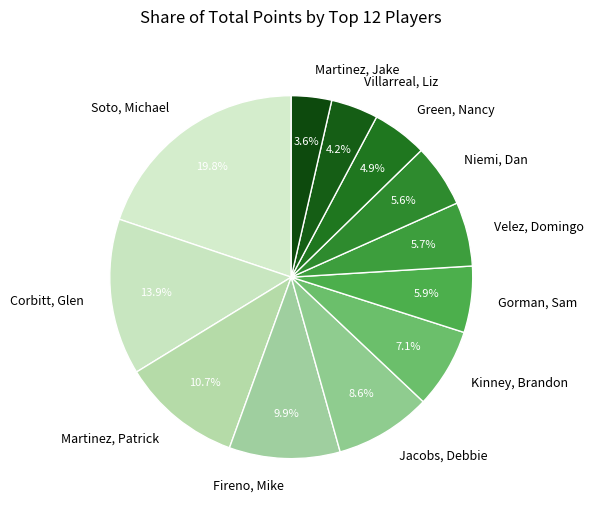

To the nearest percent, what is the combined percentage of Green, Nancy and Villarreal, Liz?

9%